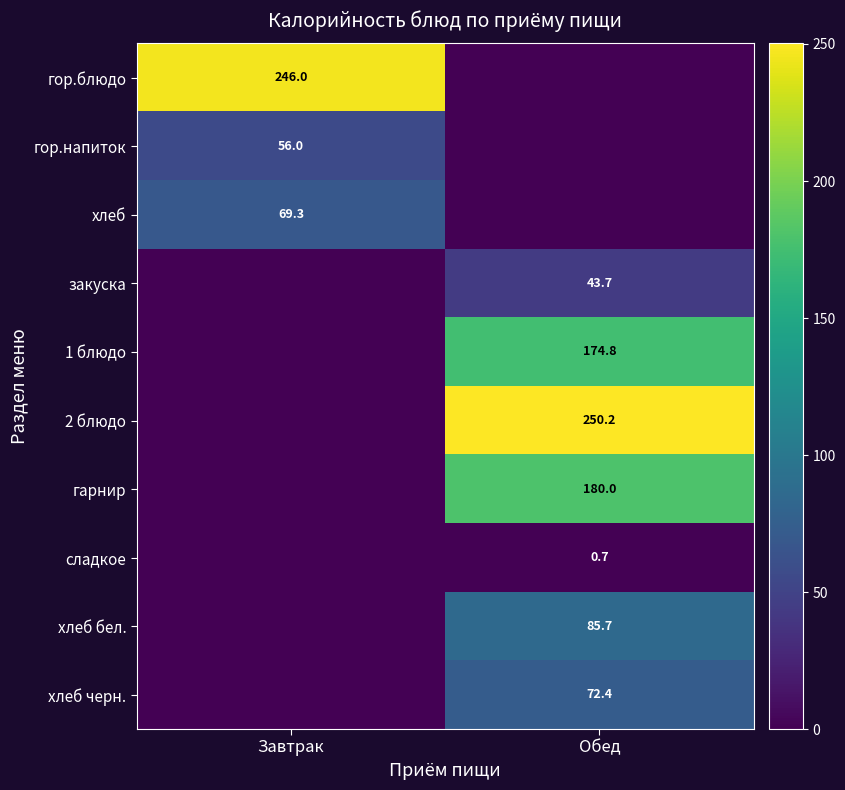

The value of хлеб at Завтрак is 45.3. True or false?

False